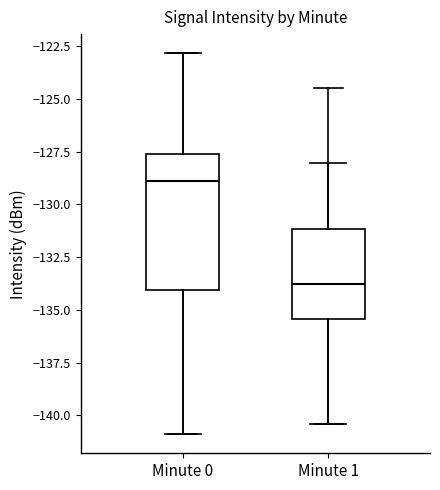

Where is the lower edge of the box for Minute 1 on the y-axis? The values are not printed on the chart, so give them approximately, as read against the axis.

-135.5